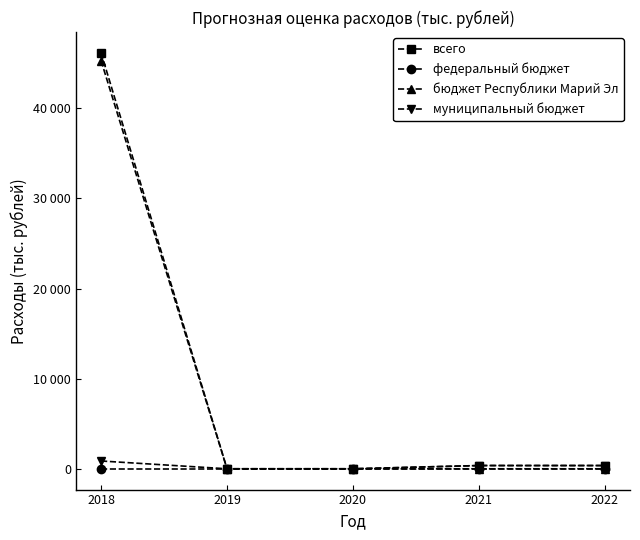

Reading left to right, list all the values displayed in this chart.

всего: 46145	0	0	360	360
федеральный бюджет: 0	0	0	0	0
бюджет Республики Марий Эл: 45280	0	0	0	0
муниципальный бюджет: 865	0	0	360	360